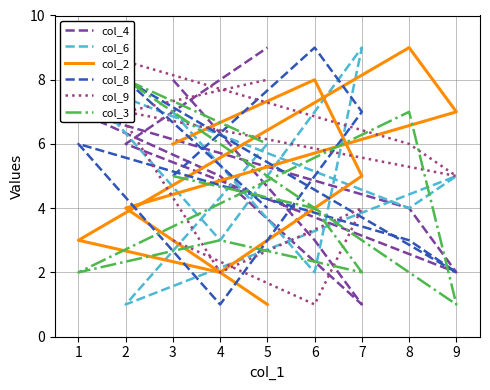

What are all the series names shown in the legend?

col_4, col_6, col_2, col_8, col_9, col_3